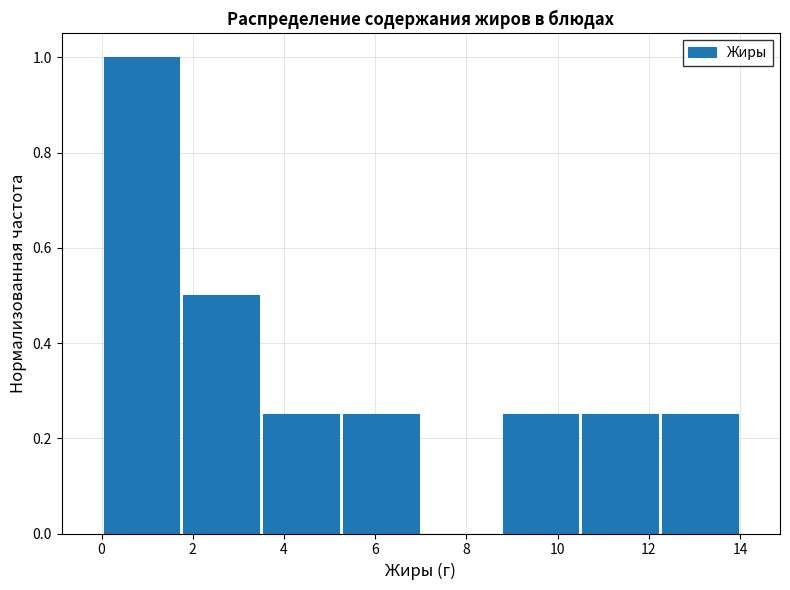

Which range on the x-axis has the tallest bar?

0.00 to 1.75